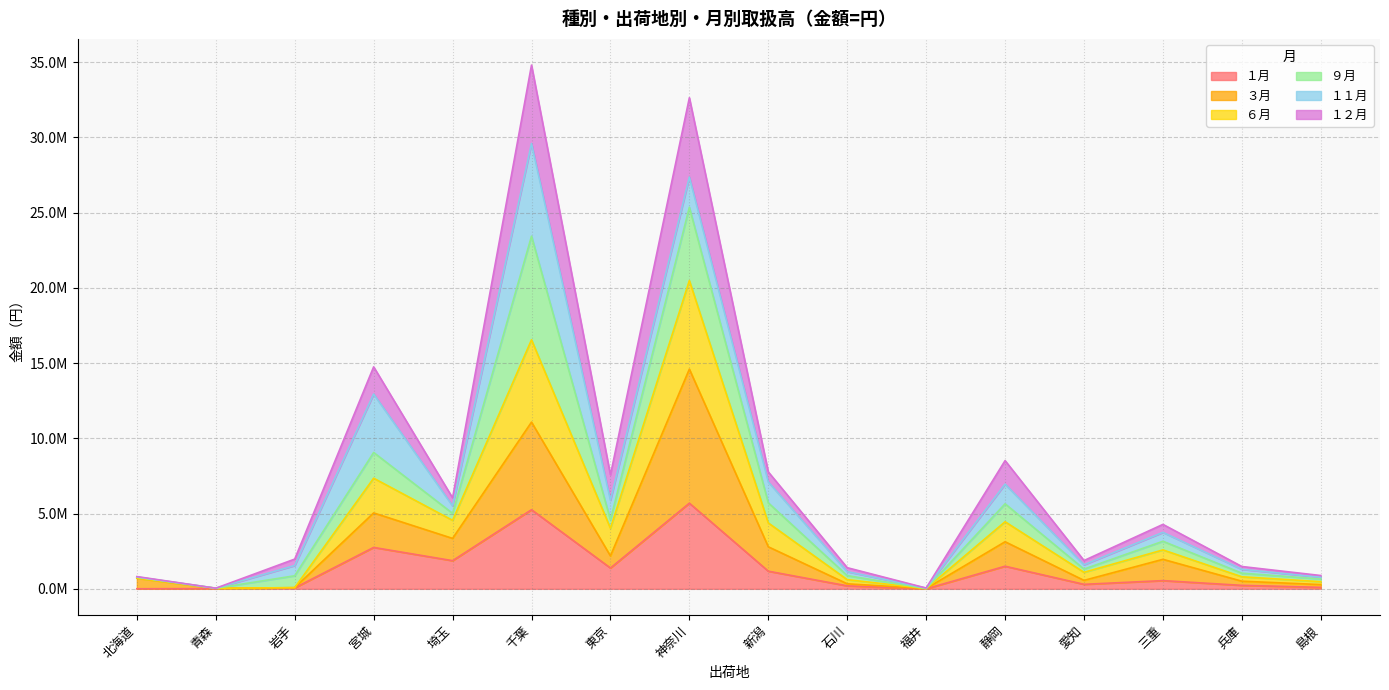

What is the label of the 1st point from the right?

島根